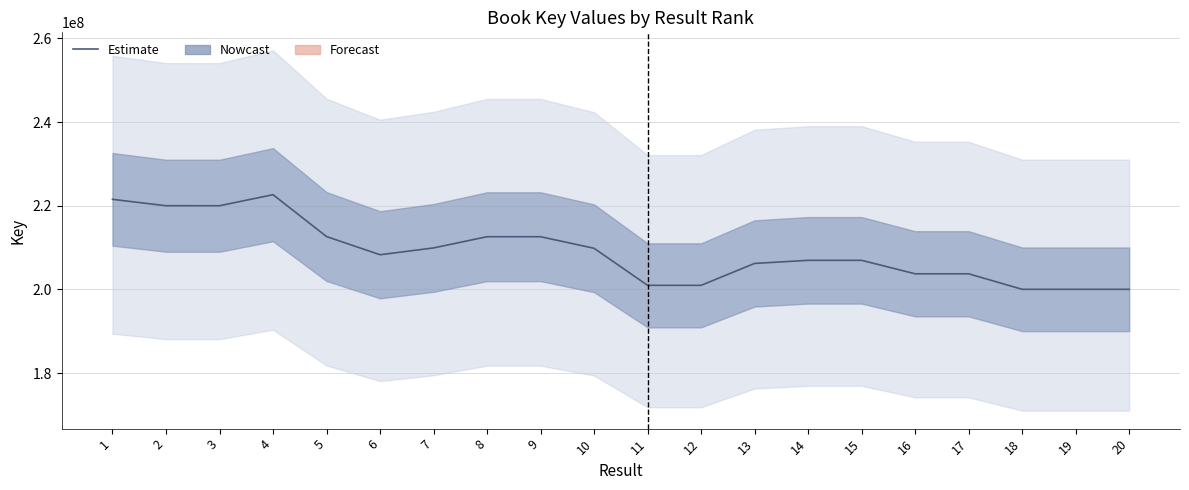

At which category does the data reach its first local valley?

3